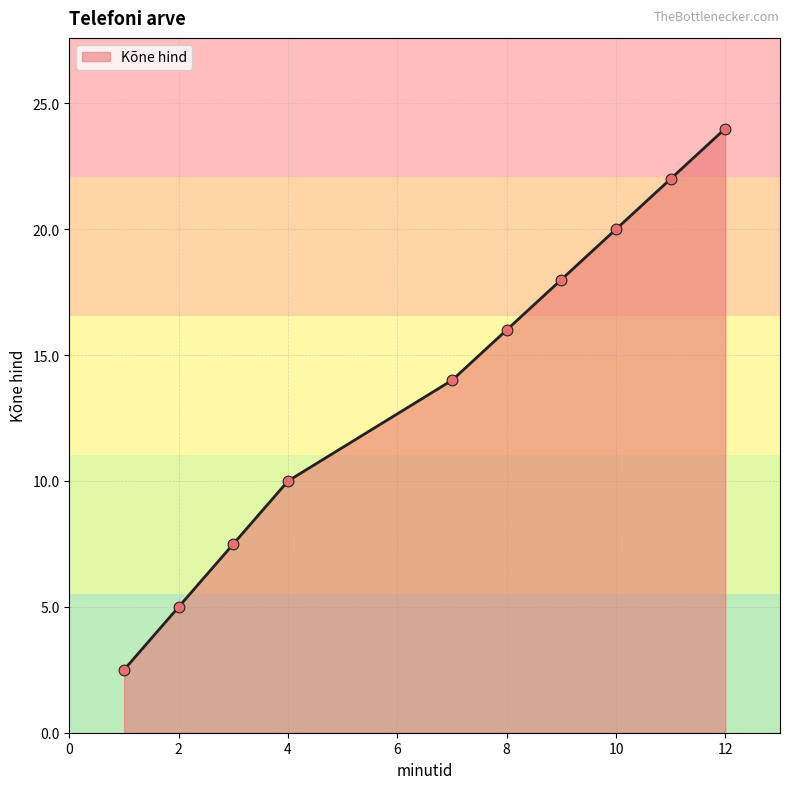

What is the minimum value shown in the chart?

2.5